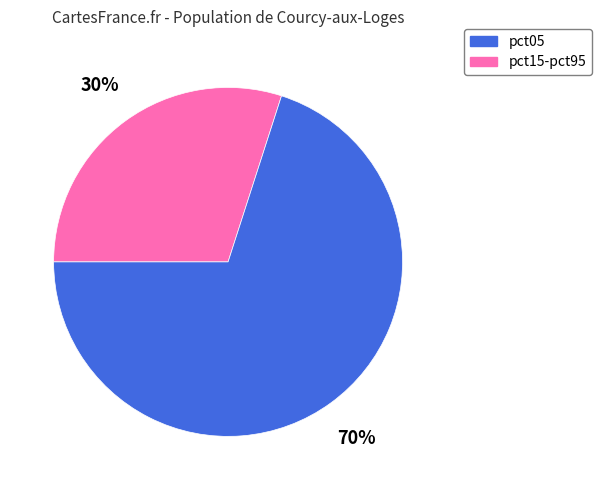

Combined, do pct05 and pct15-pct95 account for over 50%?

Yes